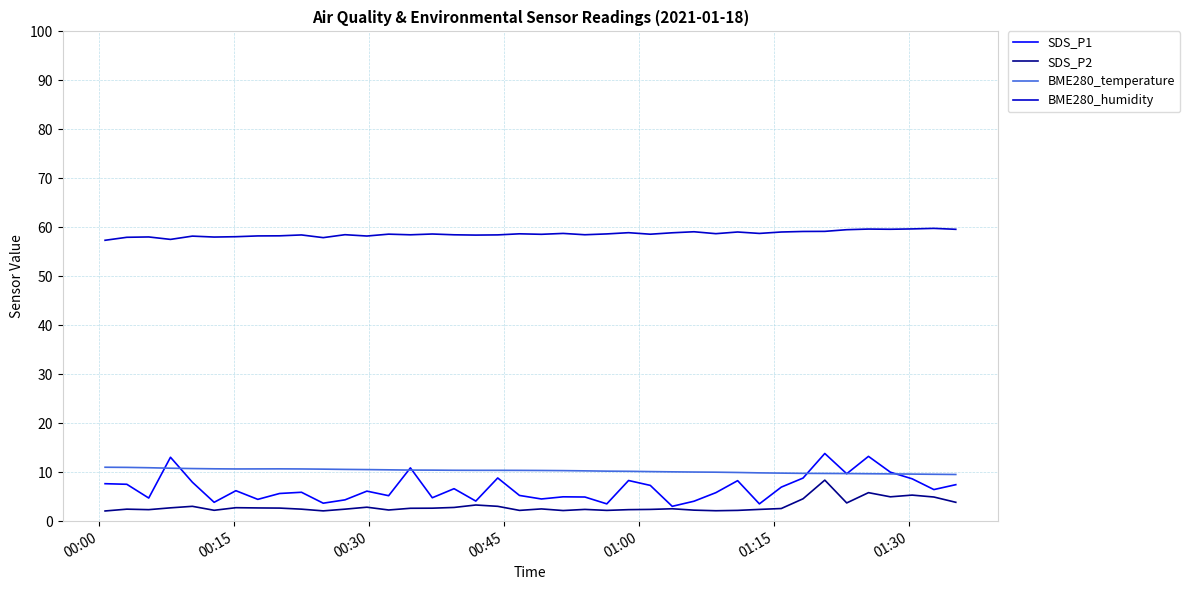

What is the greatest value displayed?

59.8